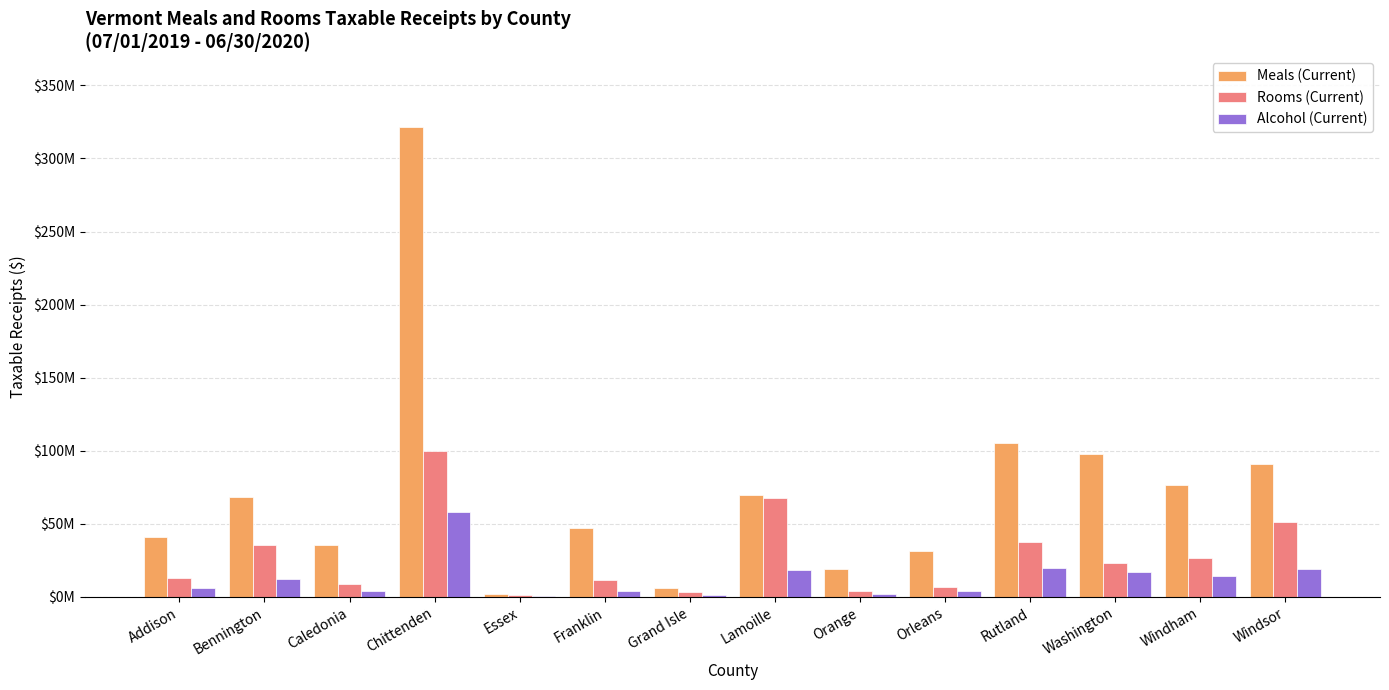

True or false: Alcohol (Current) has a value of 6502614.6 at Orleans.

False